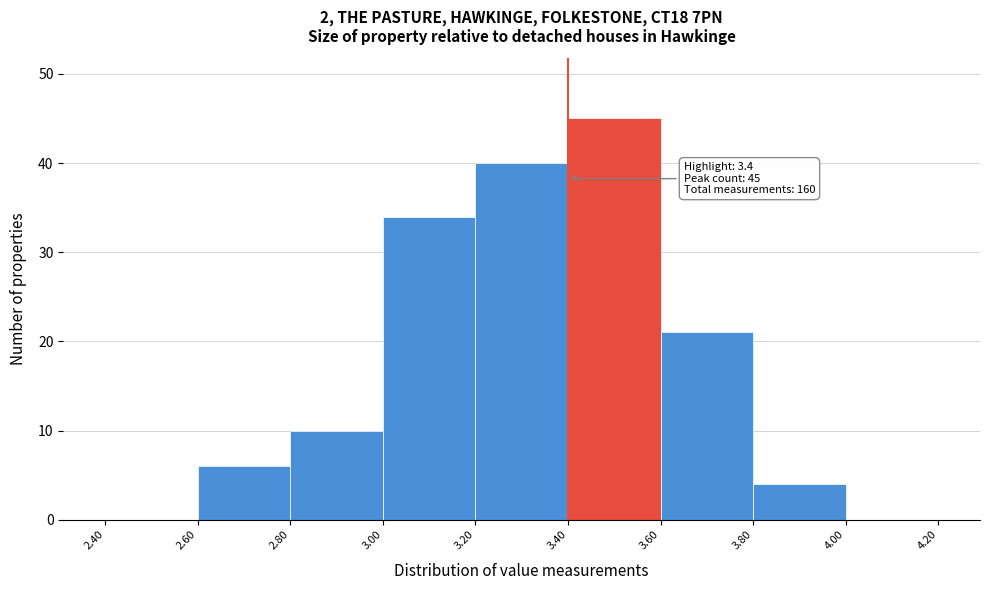

Which range on the x-axis has the tallest bar?

3.40 to 3.60